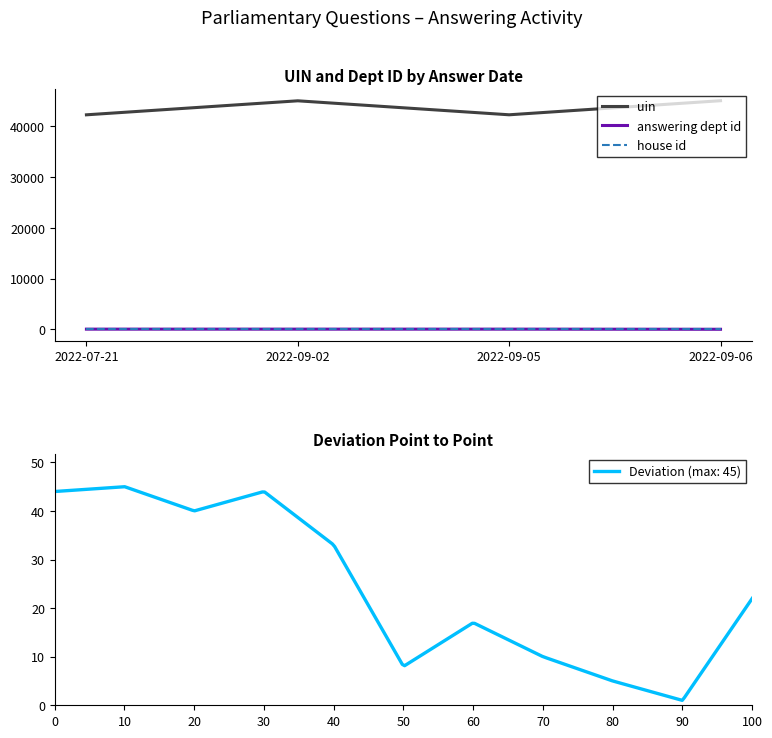

List the labels in order of house id value, smallest first.

2022-07-21, 2022-09-02, 2022-09-05, 2022-09-06